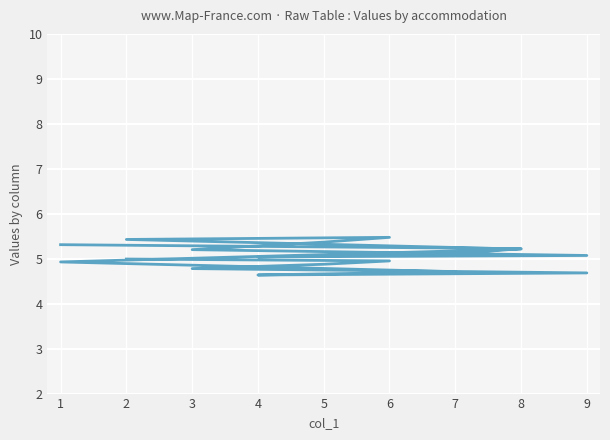

What is the maximum value shown in the chart?

5.5